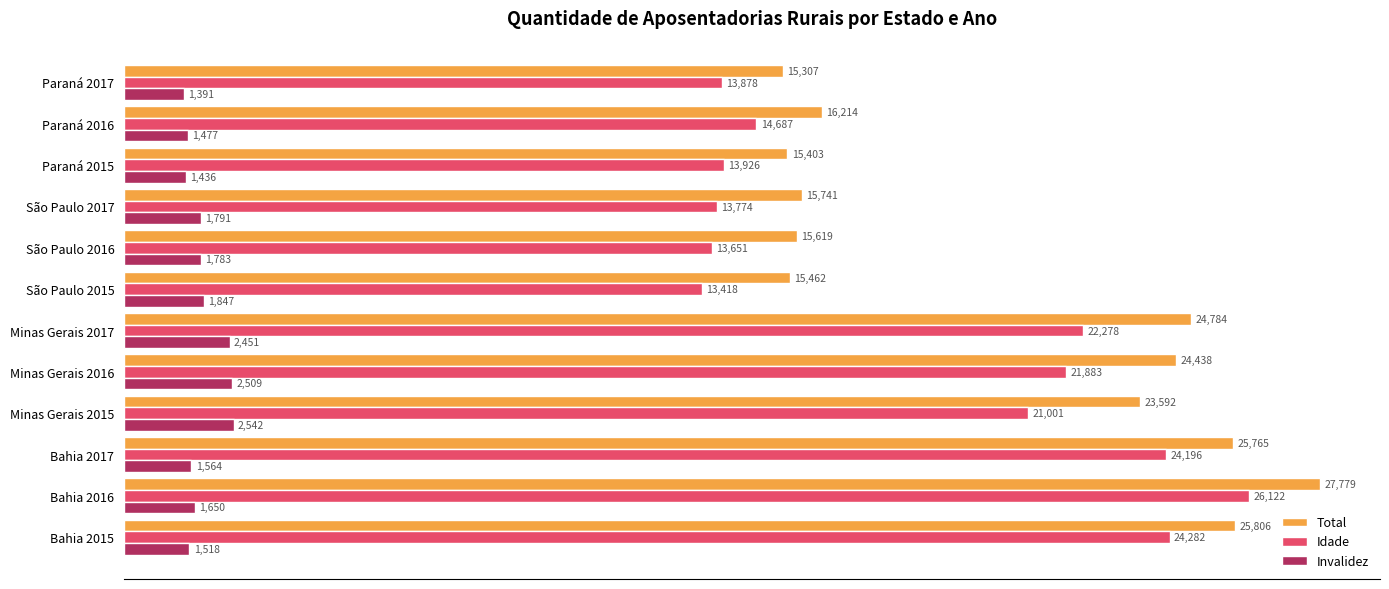

What is the difference between the second highest and second lowest values in the Invalidez series?

1073